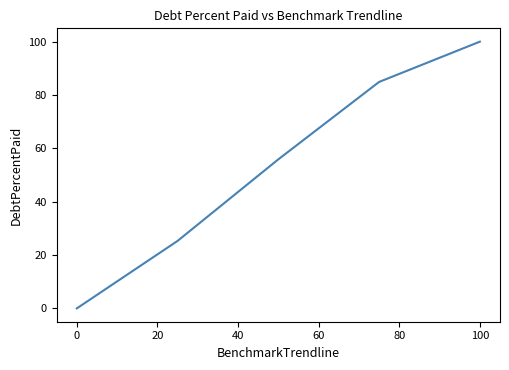

Reading left to right, what are all the values shown in this chart?

0.0	25.3	55.9	84.9	100.0